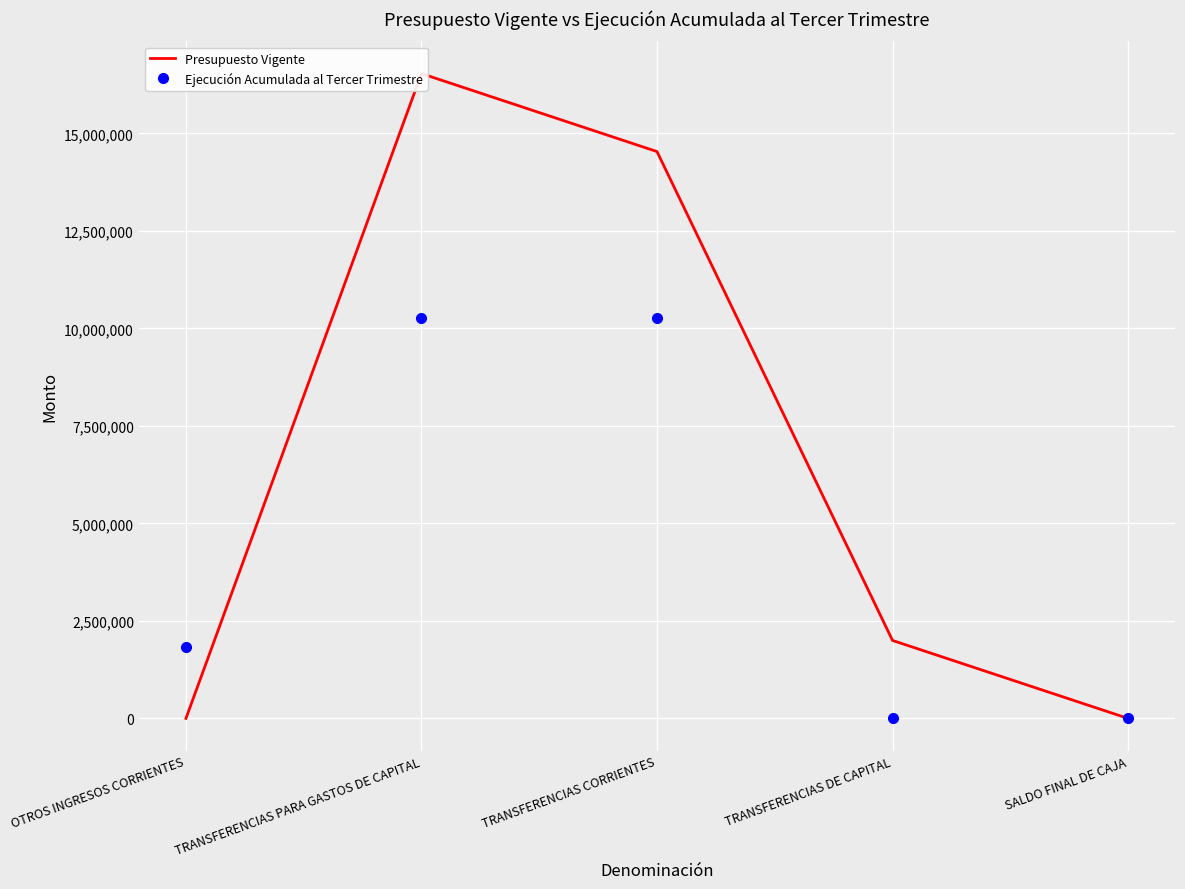

What are all the series names shown in the legend?

Presupuesto Vigente, Ejecución Acumulada al Tercer Trimestre